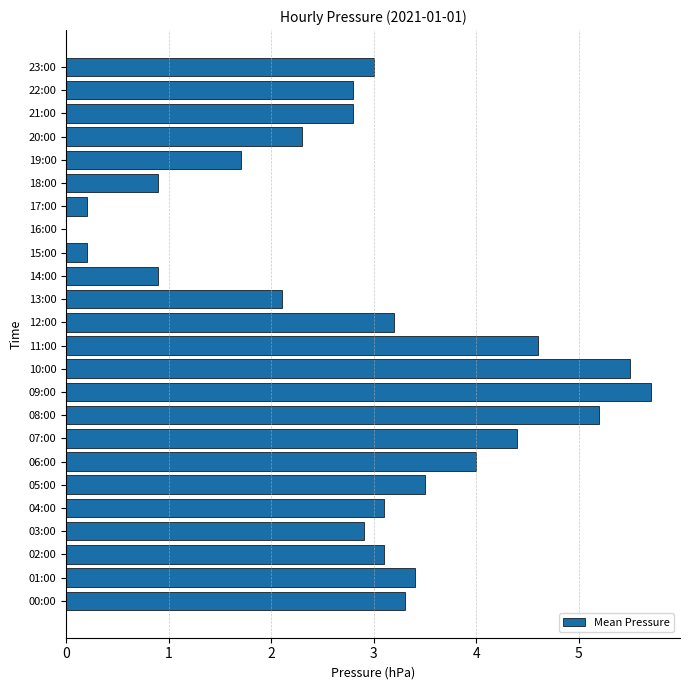

What is the average value?

2.9